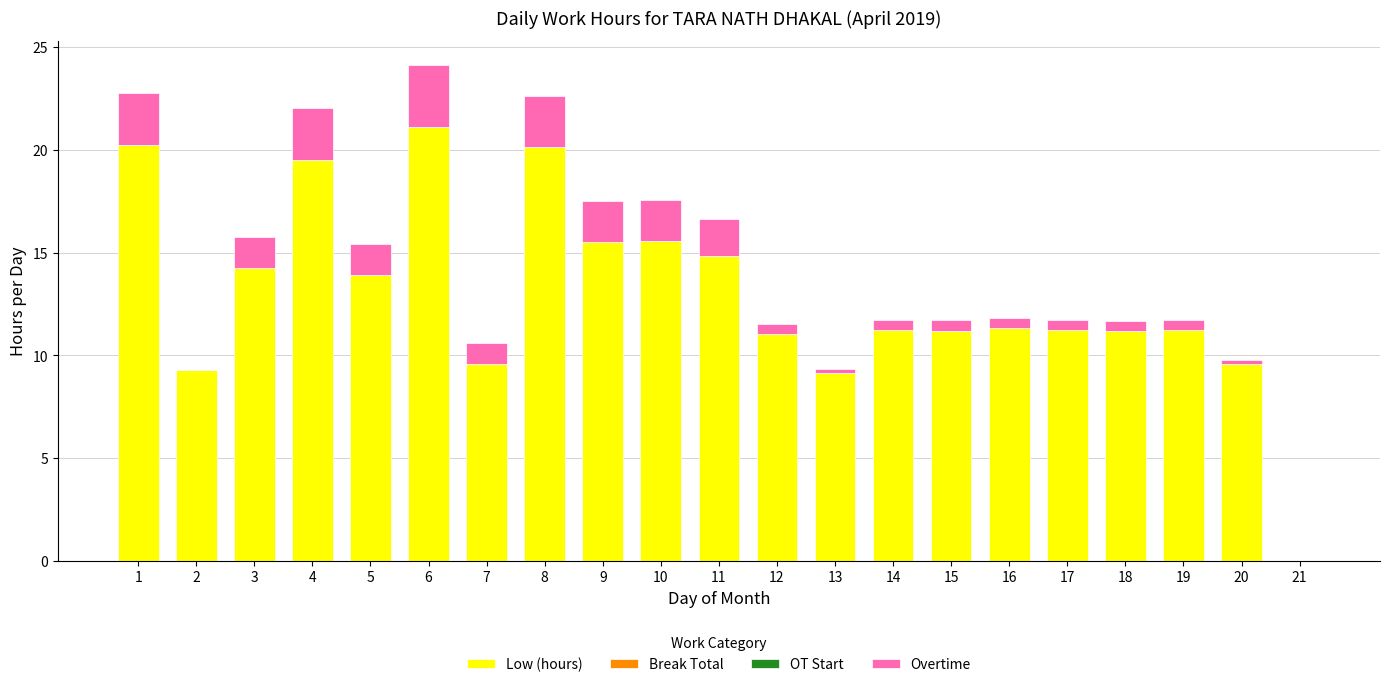

Is it true that Low (hours) equals 10.0 at 4?

False